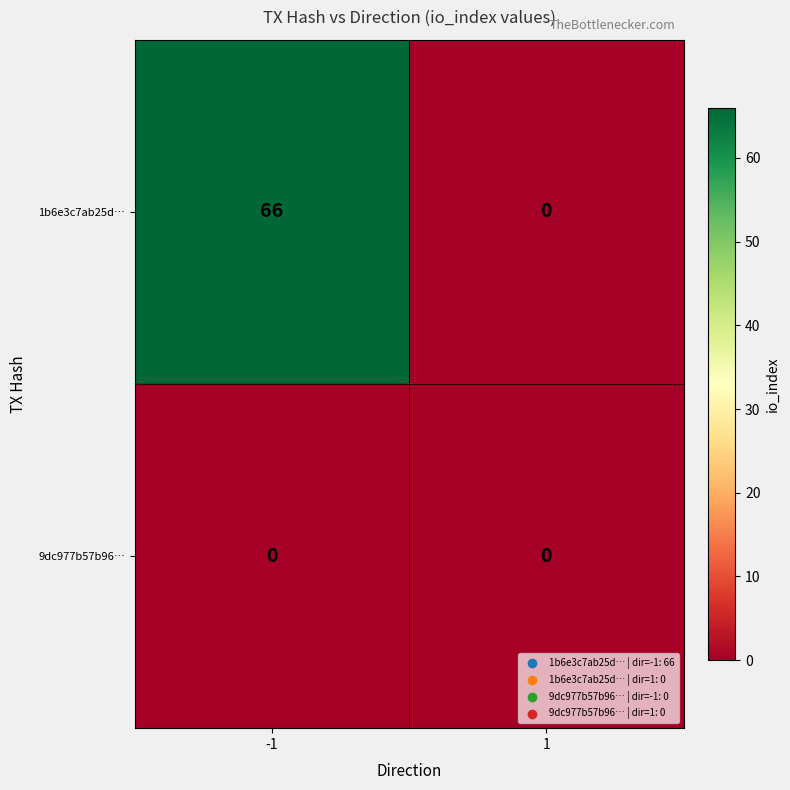

Which series changed the most between -1 and 1?

1b6e3c7ab25d…